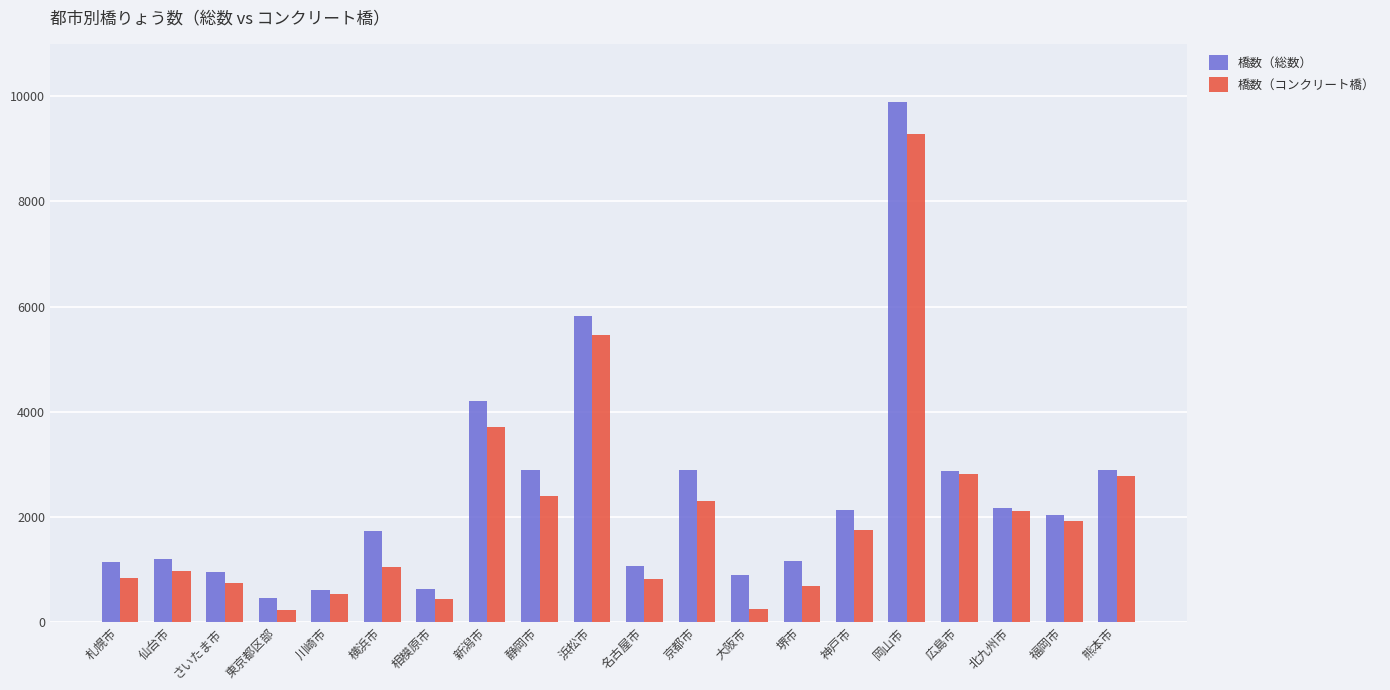

What is the approximate value of 橋数（コンクリート橋） at 熊本市, to the nearest 50?

2800